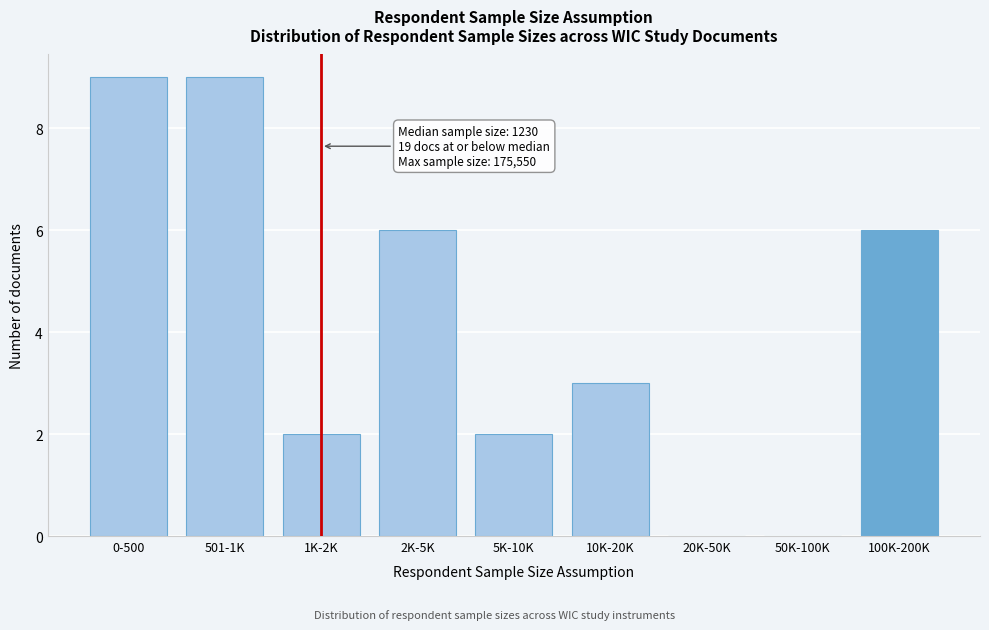

Reading left to right, list all the values displayed in this chart.

0-500=9	501-1K=9	1K-2K=2	2K-5K=6	5K-10K=2	10K-20K=3	20K-50K=0	50K-100K=0	100K-200K=6